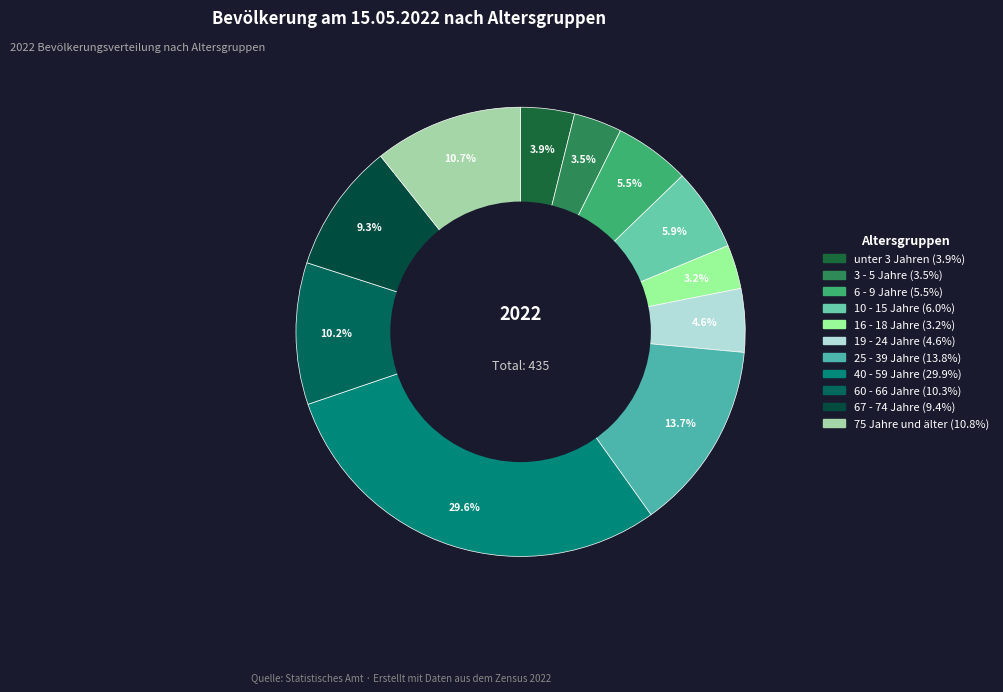

To the nearest percent, what is the average slice percentage?

9%